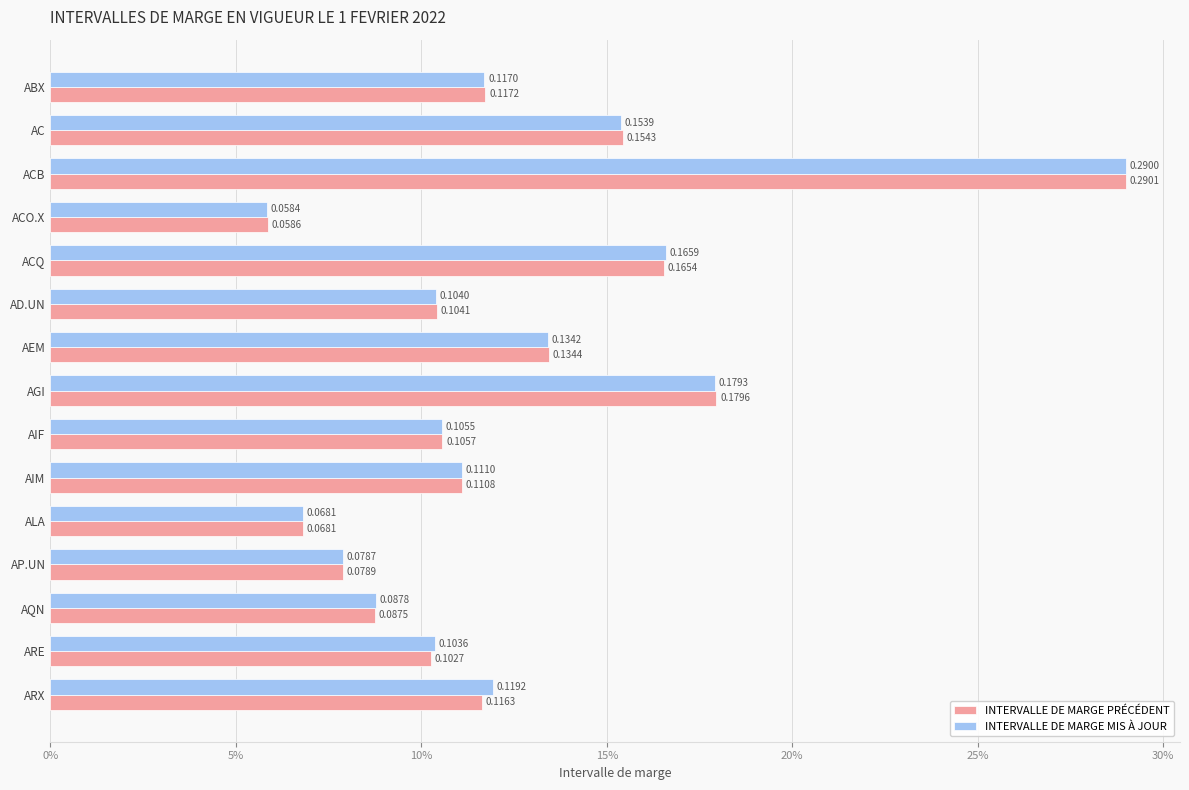

What are all the series names shown in the legend?

INTERVALLE DE MARGE PRÉCÉDENT, INTERVALLE DE MARGE MIS À JOUR